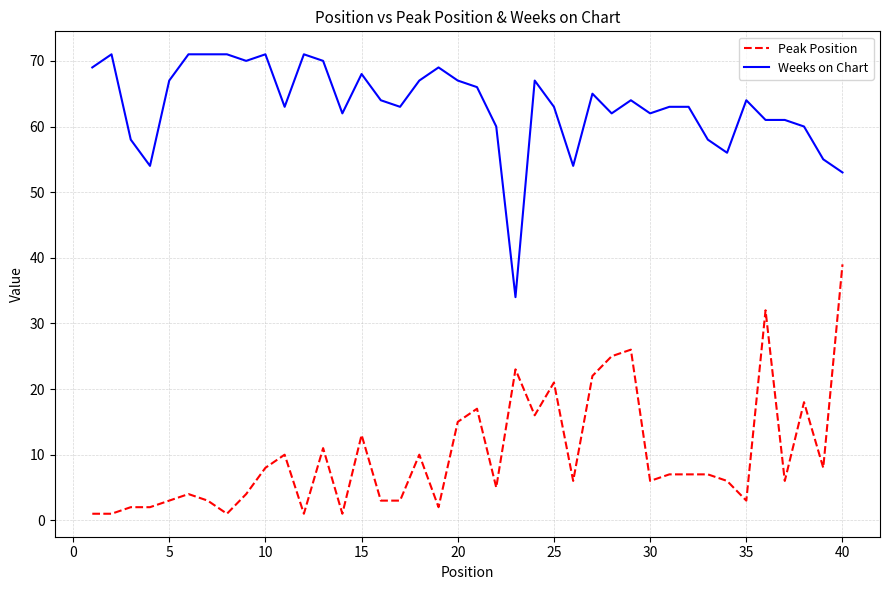

What is the difference between the maximum and minimum values in the Peak Position series?

38